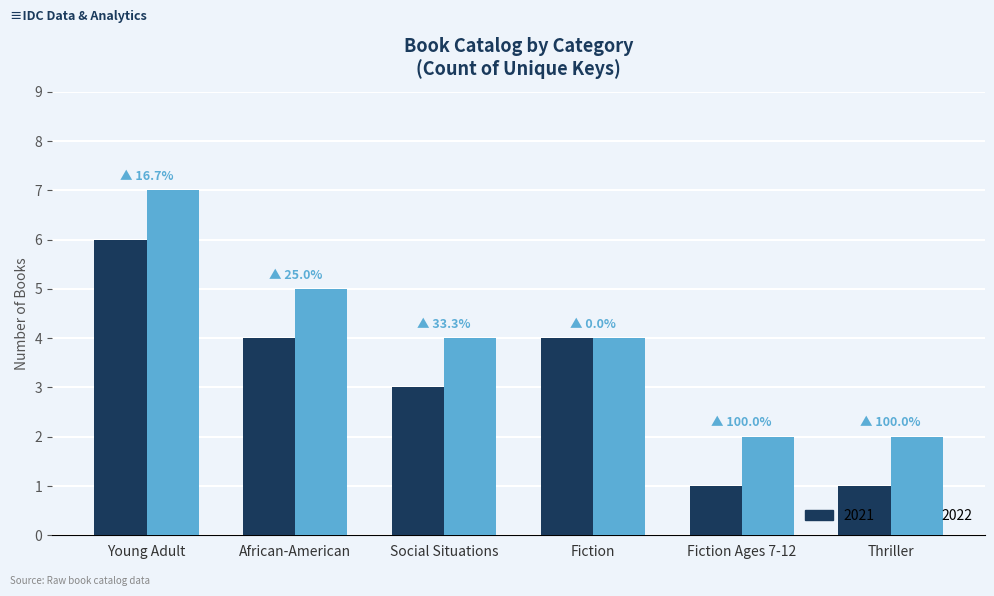

What is the label of the 1st bar from the left?

Young Adult